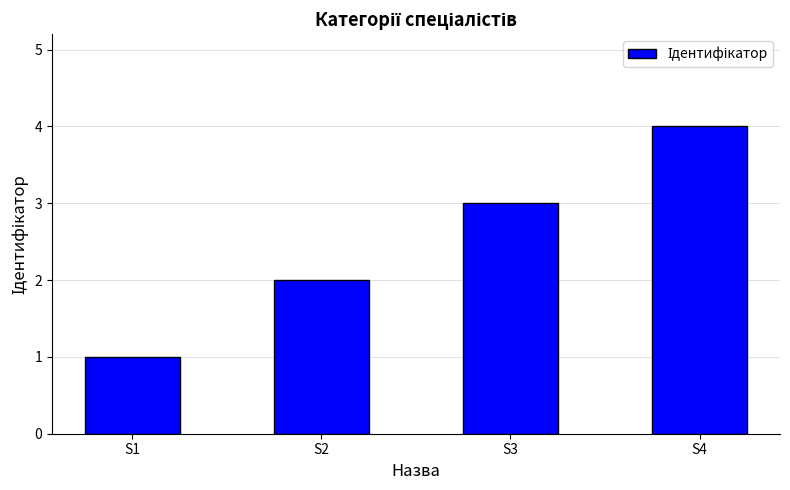

Reading left to right, what are all the values shown in this chart?

1	2	3	4